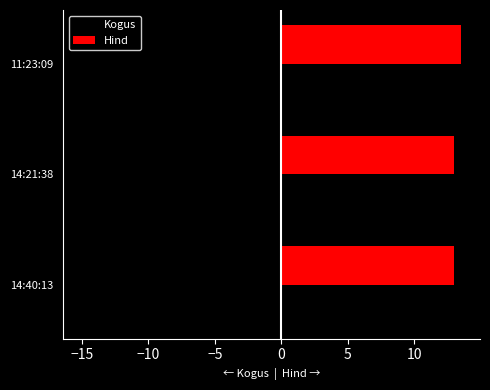

What are all the series names shown in the legend?

Kogus, Hind